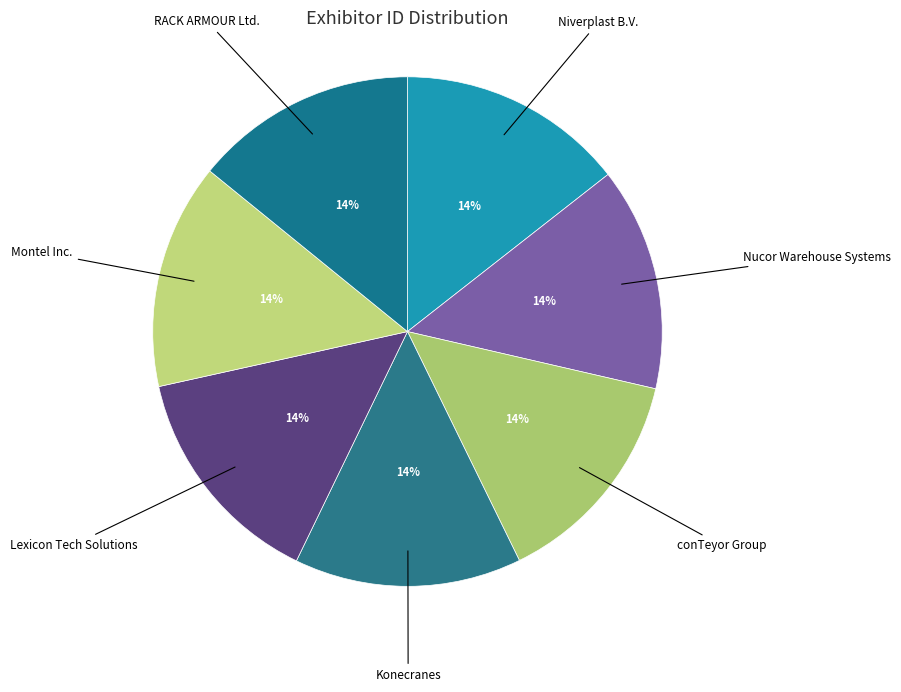

To the nearest percent, what is the average slice percentage?

14%